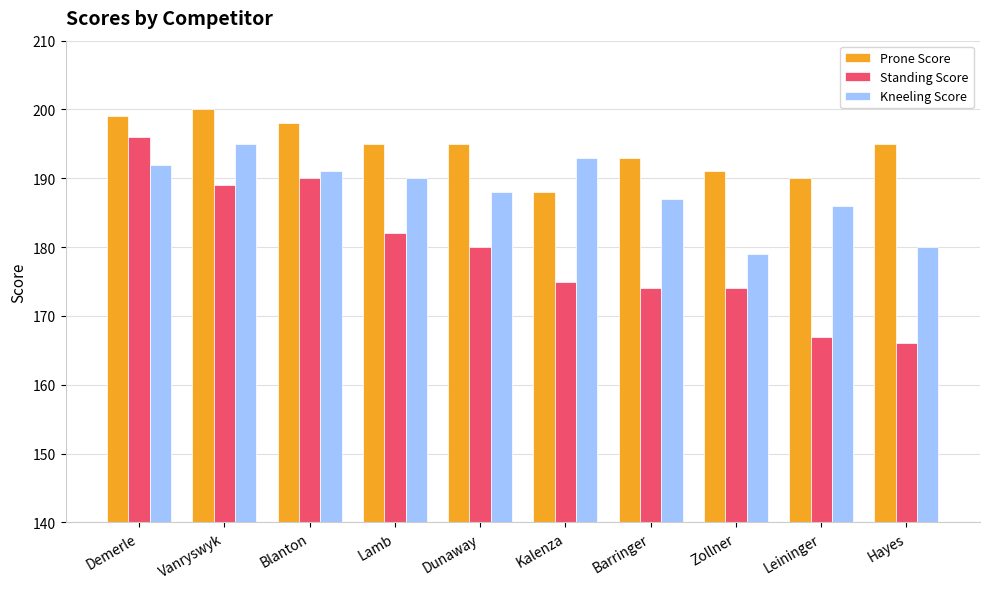

How many categories are shown in the chart?

10